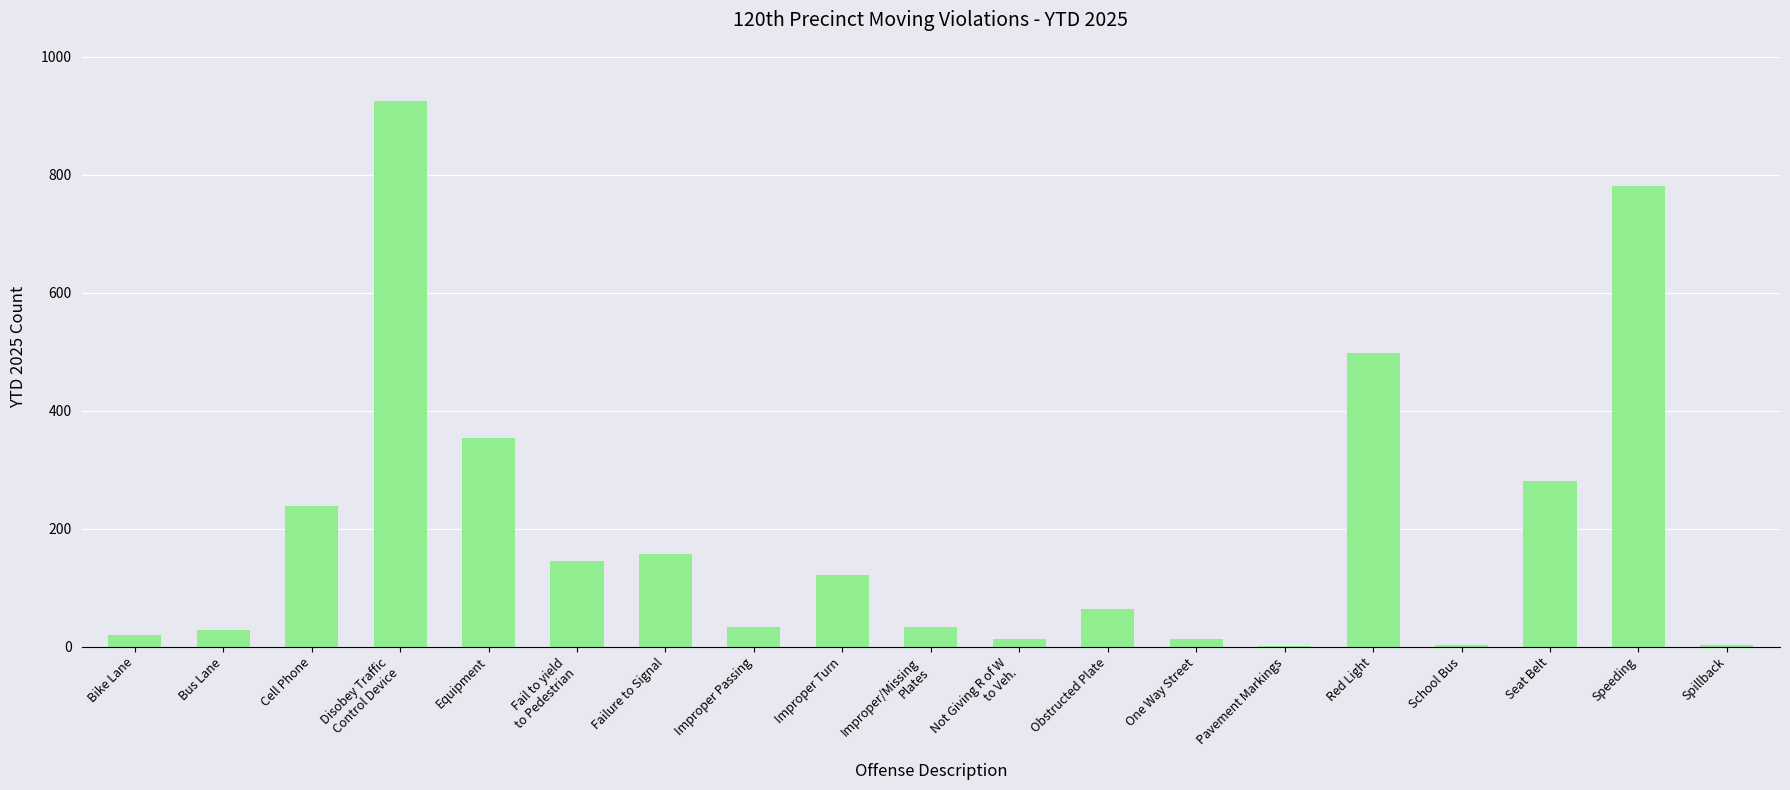

What is the maximum value shown in the chart?

924